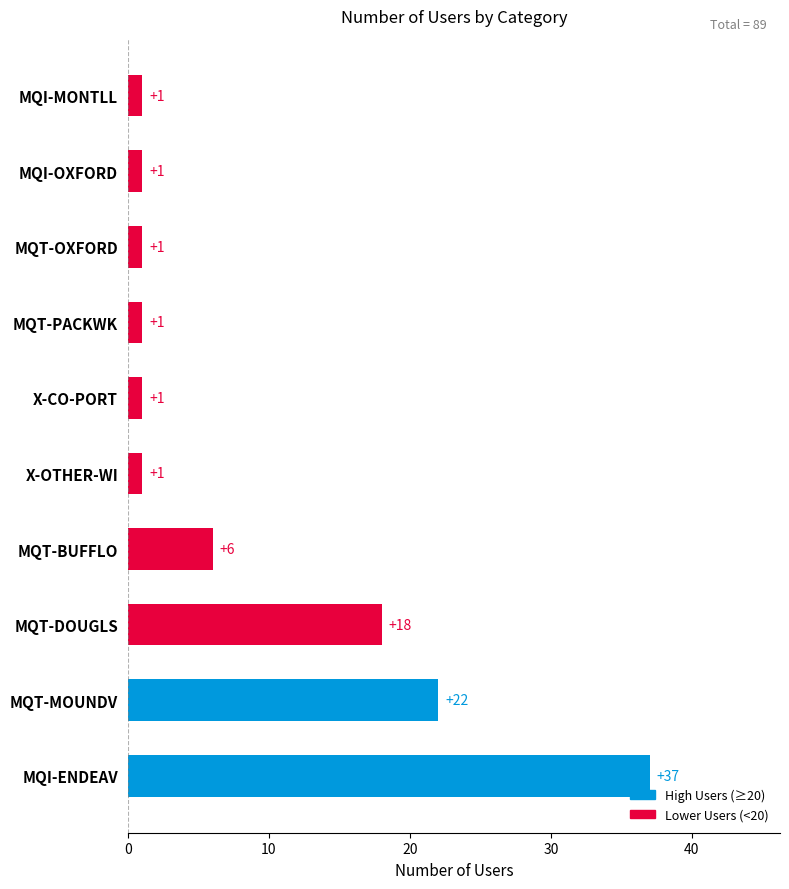

Reading bottom to top, transcribe all the data shown in this chart.

MQI-ENDEAV=37	MQT-MOUNDV=22	MQT-DOUGLS=18	MQT-BUFFLO=6	X-OTHER-WI=1	X-CO-PORT=1	MQT-PACKWK=1	MQT-OXFORD=1	MQI-OXFORD=1	MQI-MONTLL=1